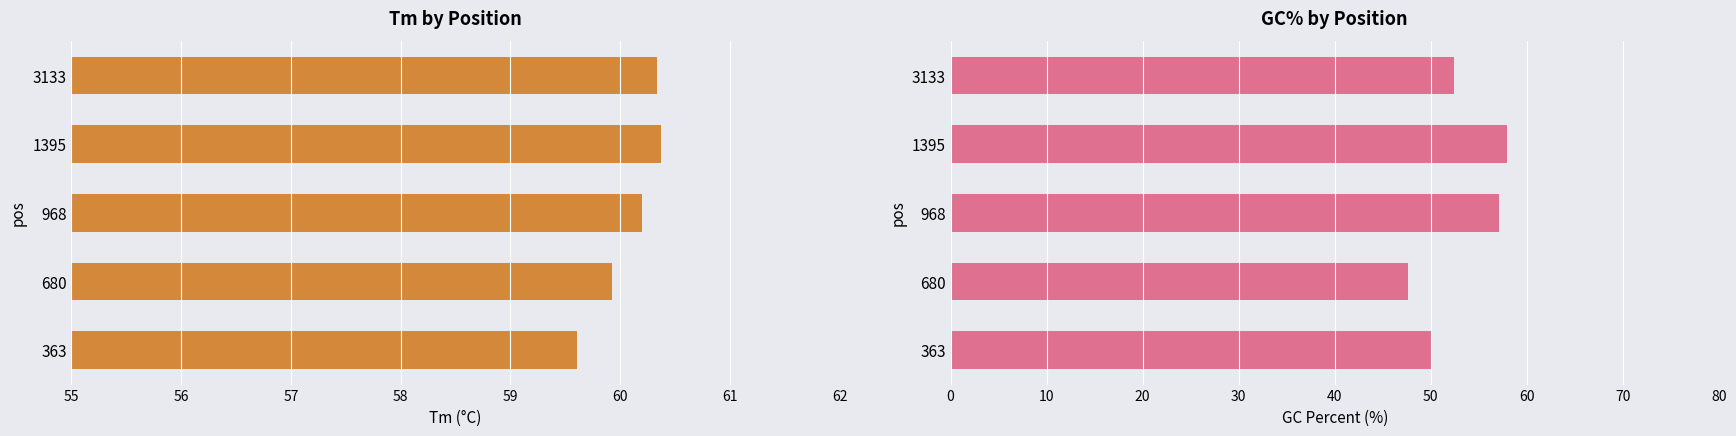

How many values in the PRIMER_LEFT_0_TM series are below 60?

2